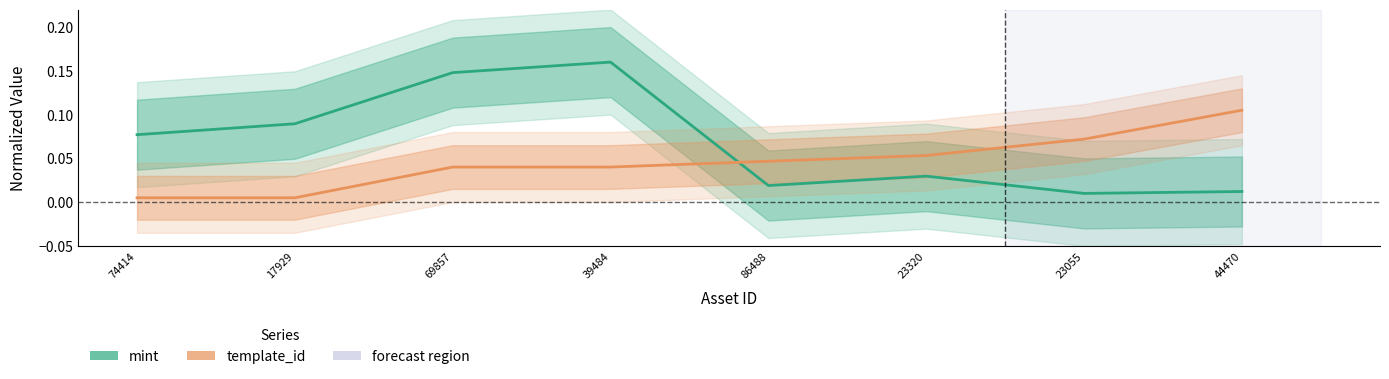

What is the difference between the maximum and minimum values in the mint series?

0.1